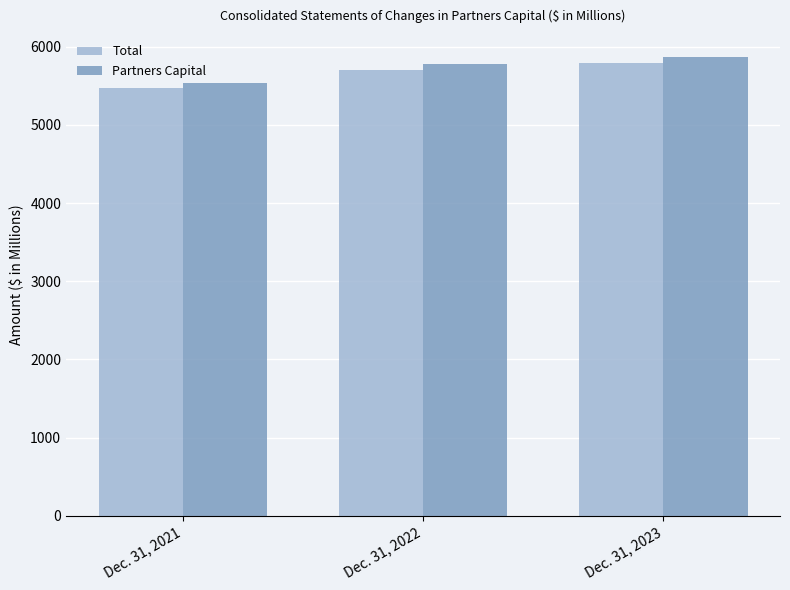

How many data points in Partners Capital are above 5781?

2